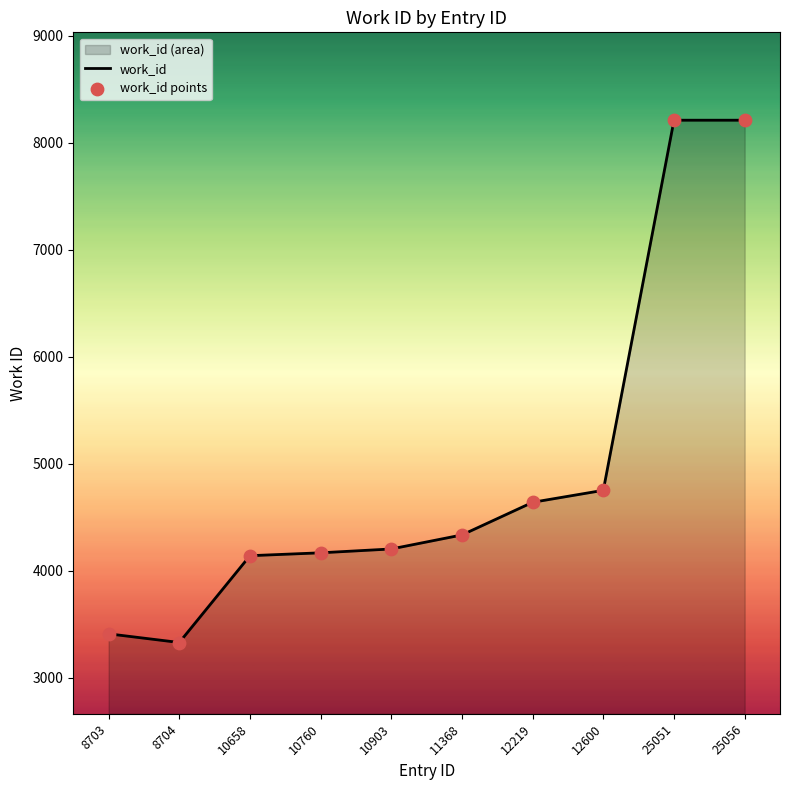

Which series contains the lowest Y value?

work_id